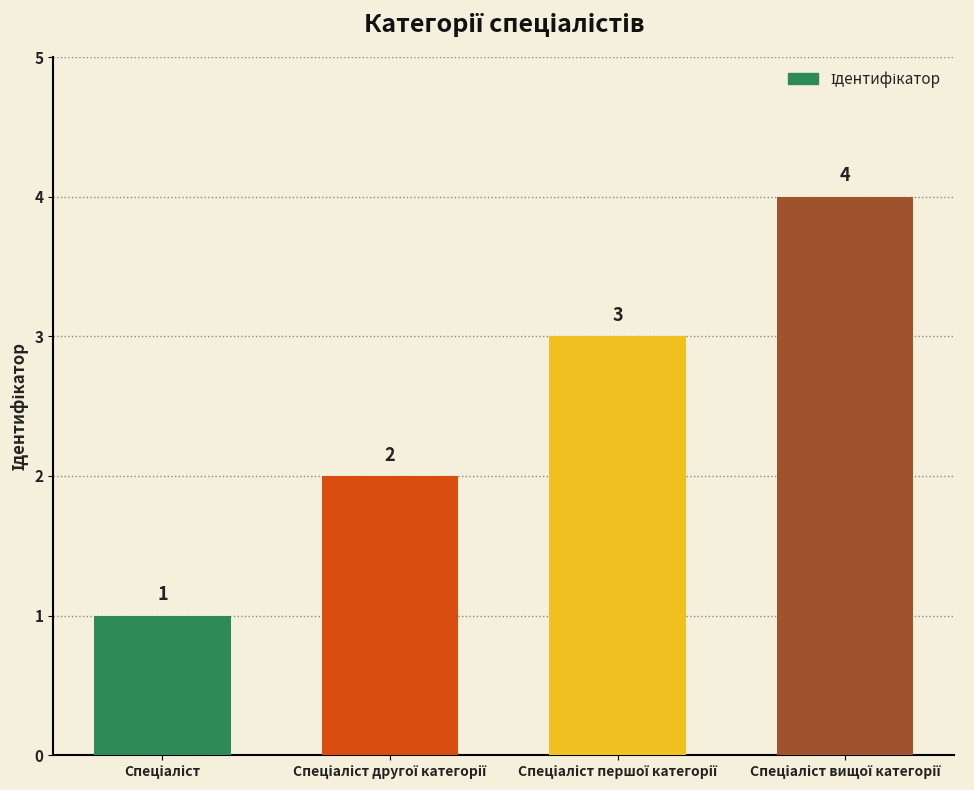

What is the sum of all values?

10